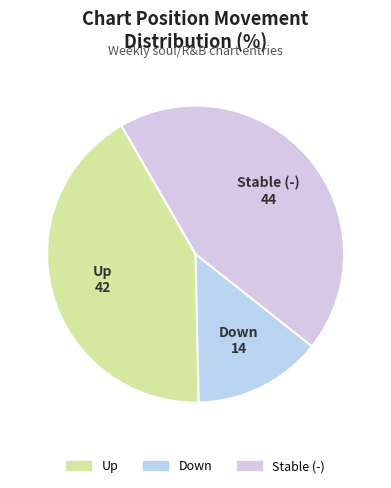

Which slice is the smallest?

down